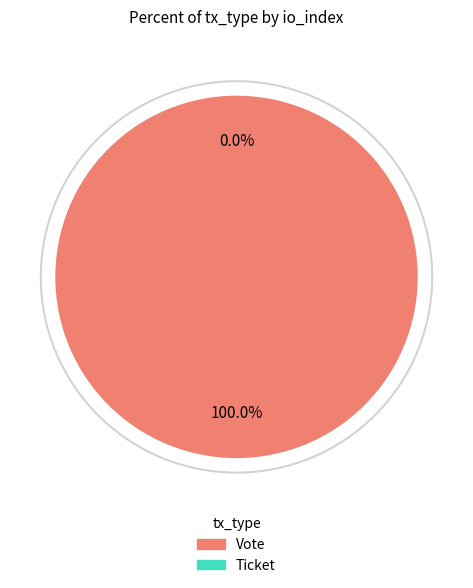

To the nearest percent, what is the combined percentage of Ticket and Vote?

100%